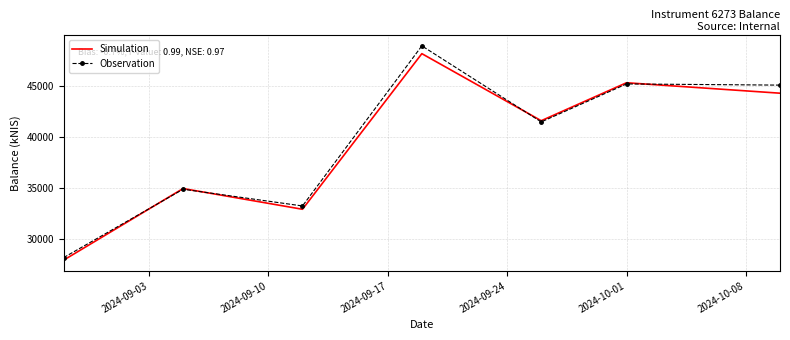

What is the smallest value displayed?

27948.2